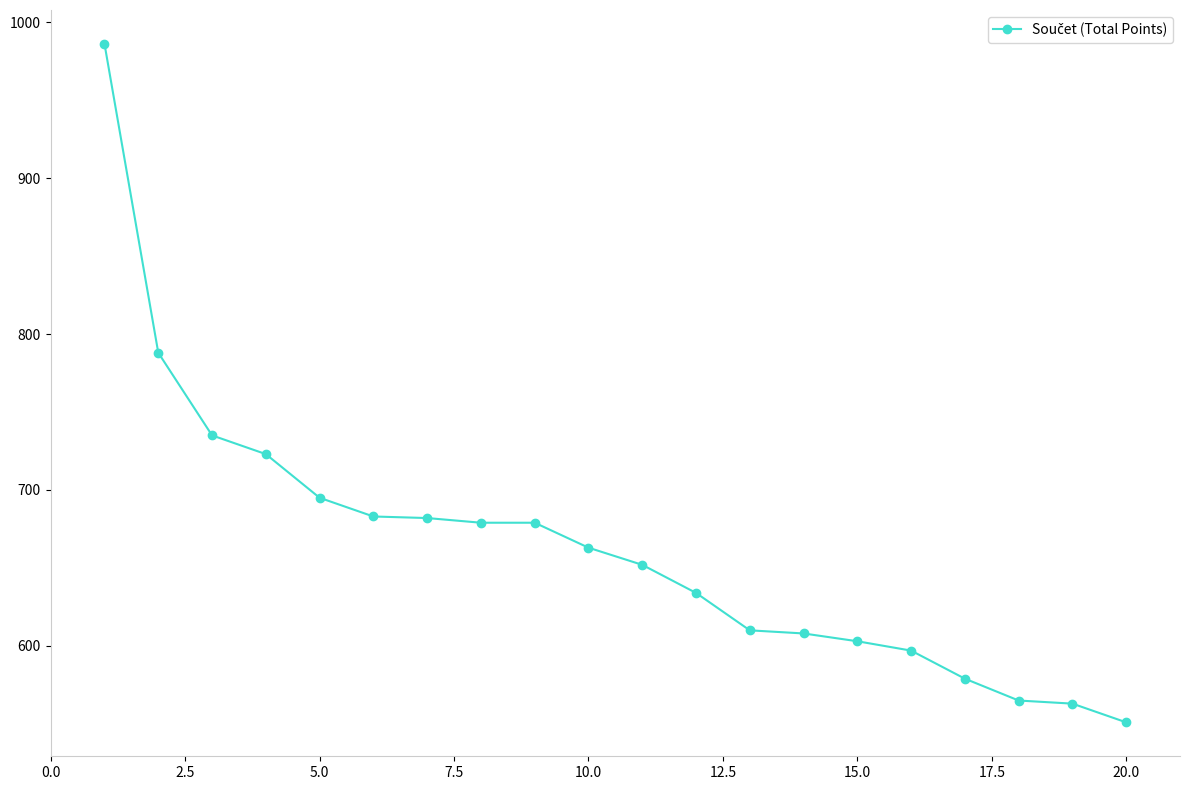

Is this an area chart (filled region under the line)?

No